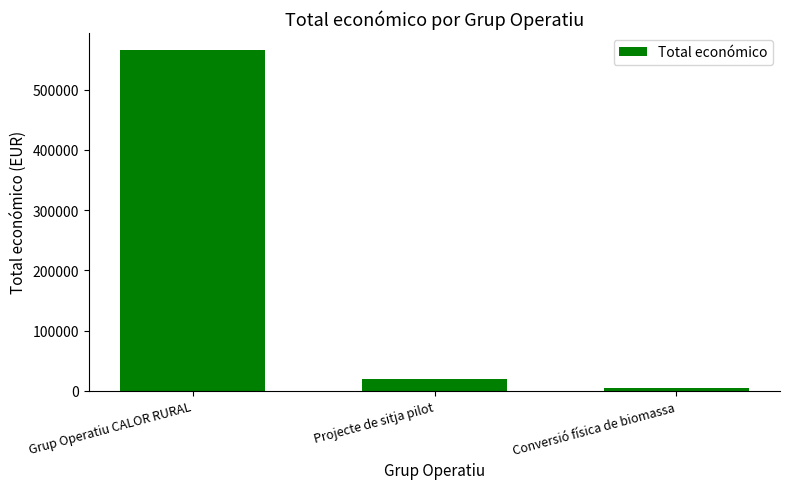

List the labels in order of value, smallest first.

Conversió física de biomassa, Projecte de sitja pilot, Grup Operatiu CALOR RURAL